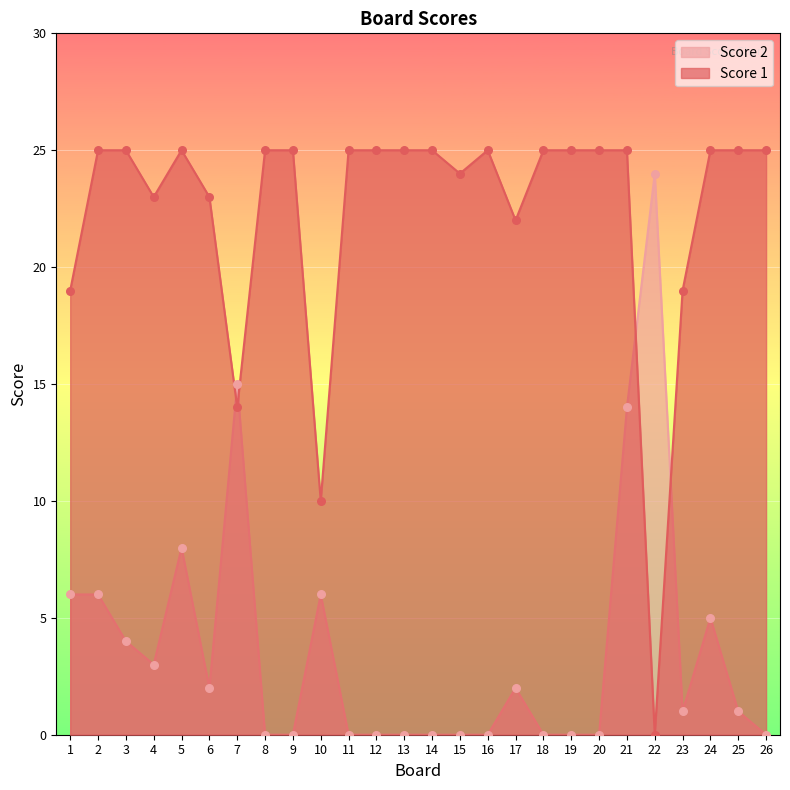

Which series reaches the minimum Y coordinate?

Score 1